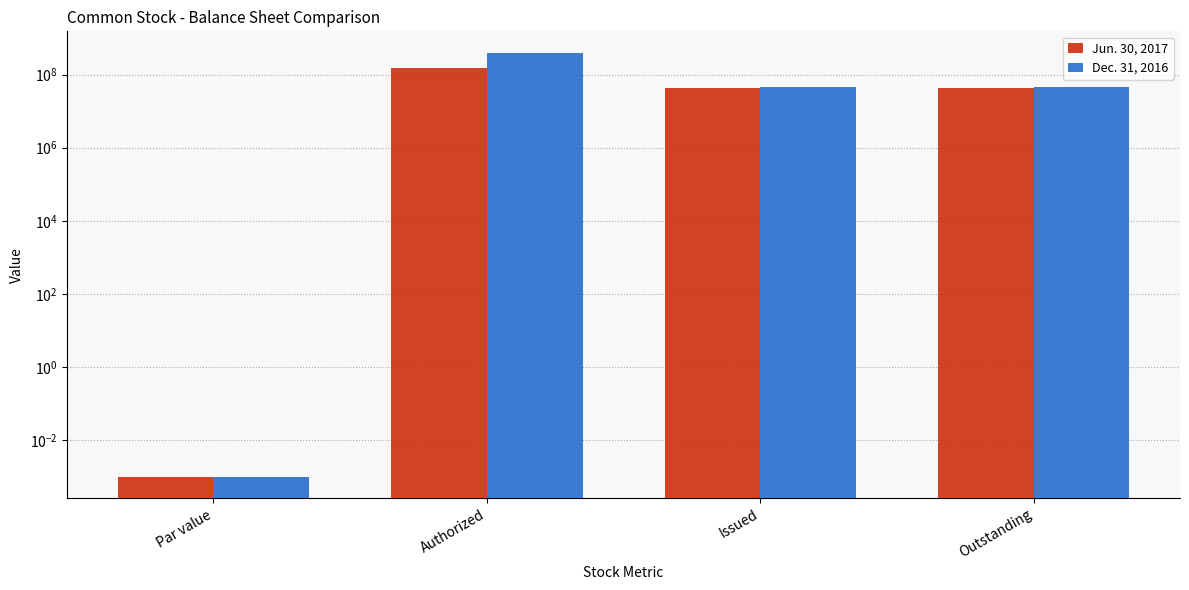

Which category has the lowest value across all series?

Par value